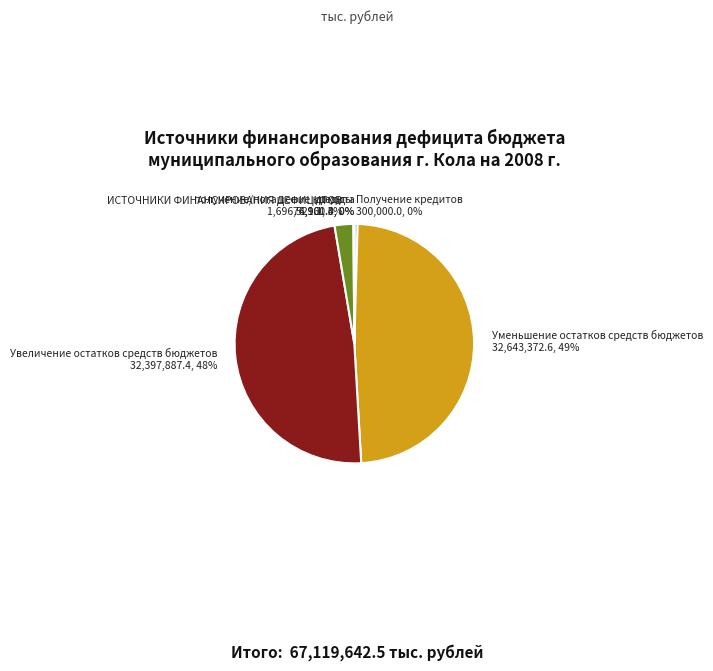

What percentage is the Увеличение остатков средств бюджетов 32,397,887.4, 48% slice, to the nearest percent?

48%